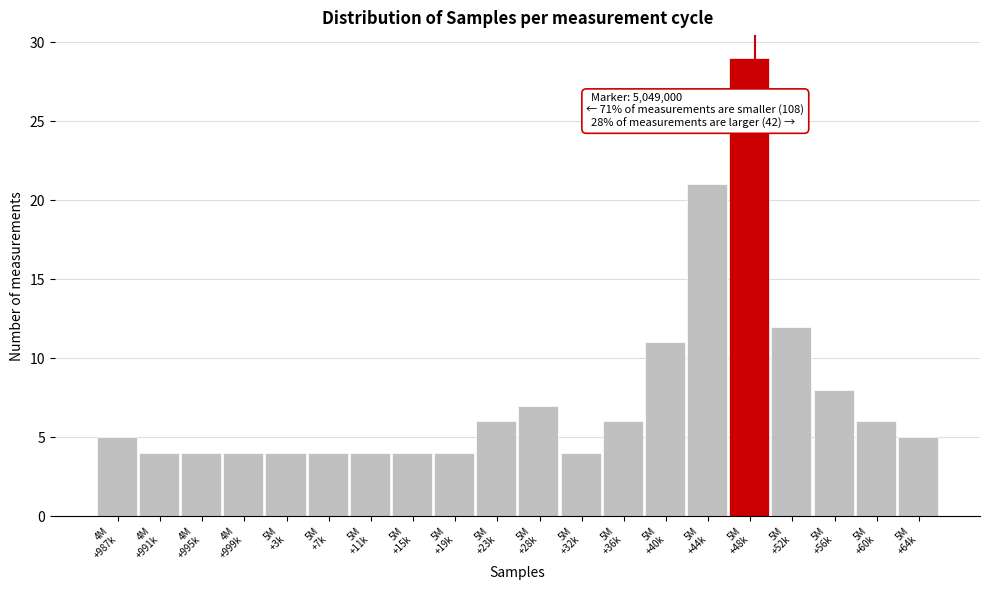

Reading left to right, extract all data points from this chart.

5	4	4	4	4	4	4	4	4	6	7	4	6	11	21	29	12	8	6	5